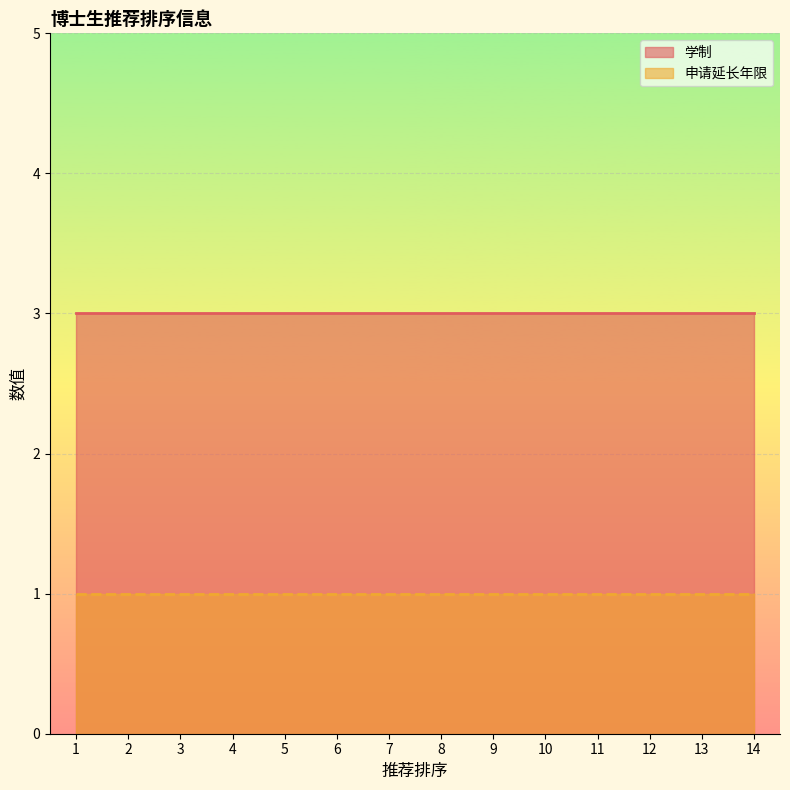

What is the average value of the 申请延长年限 series?

1